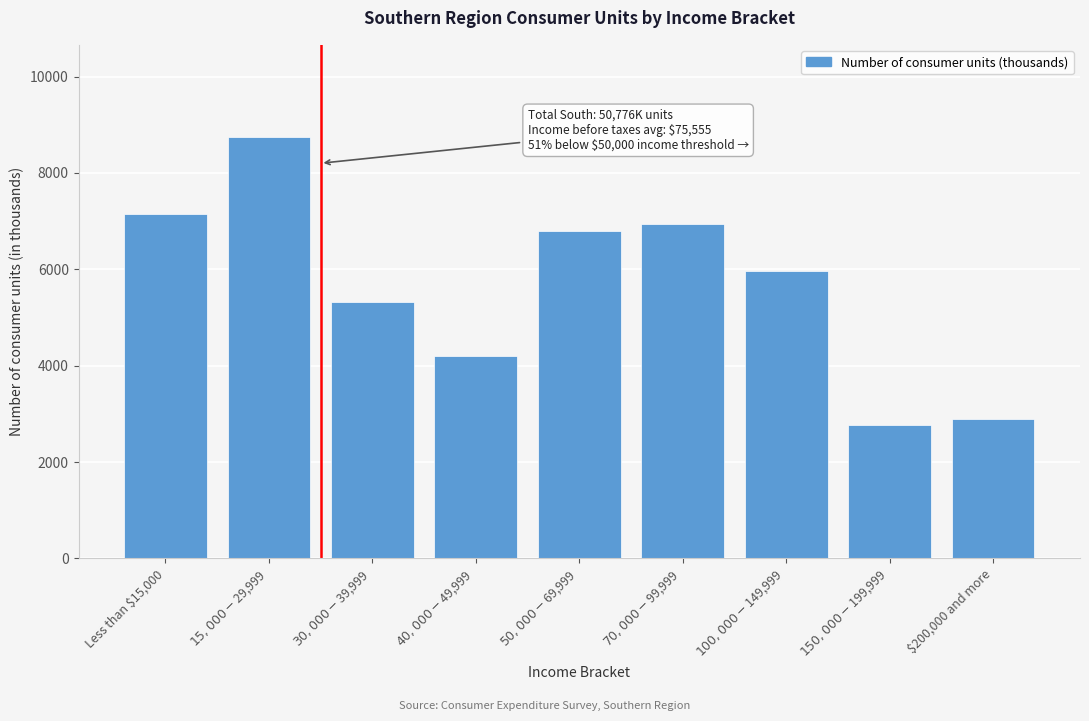

Reading left to right, transcribe all the data shown in this chart.

7150	8736	5319	4209	6788	6930	5969	2772	2902